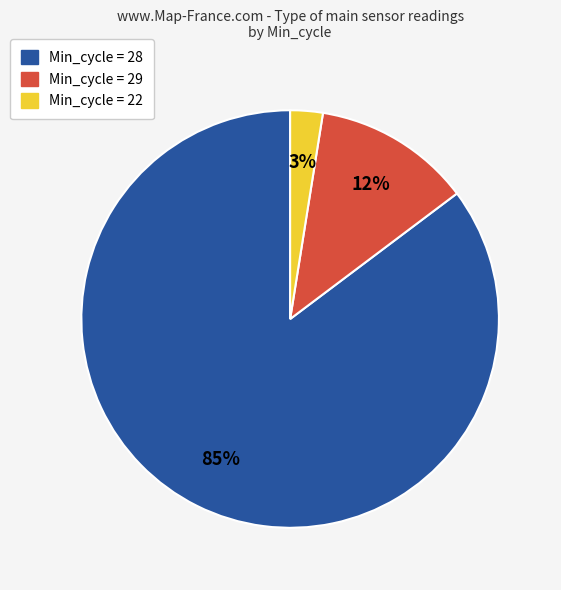

Which has a higher value, Min_cycle = 22 or Min_cycle = 28?

Min_cycle = 28